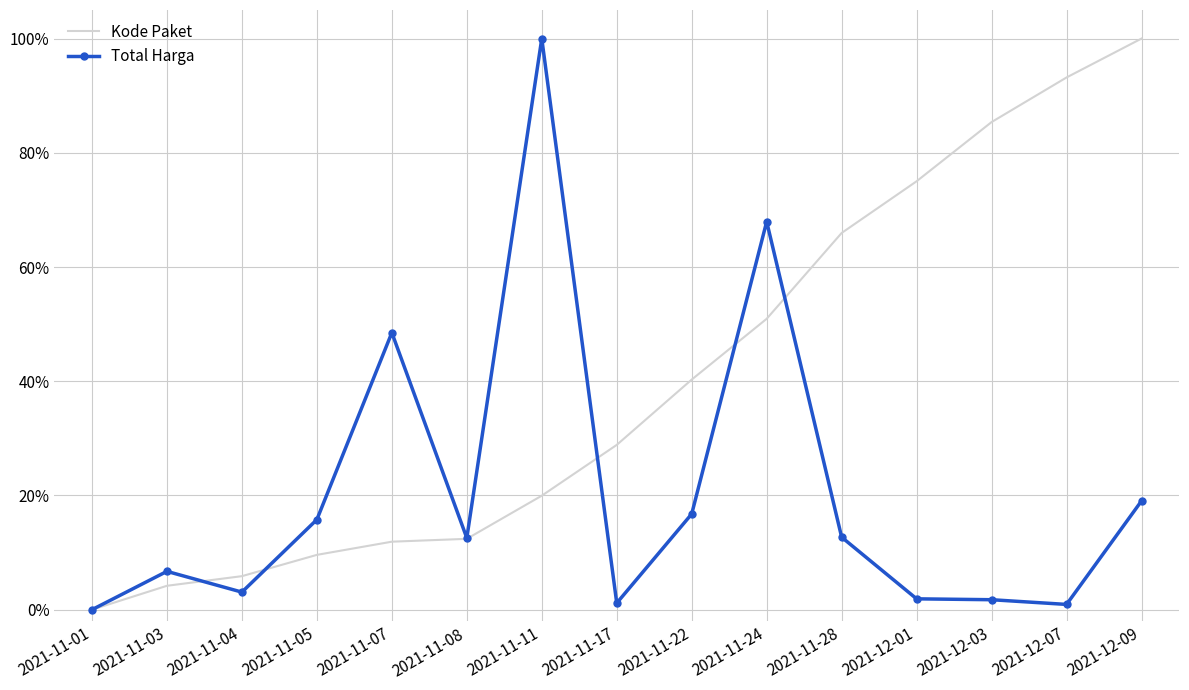

What are all the series names shown in the legend?

Kode Paket, Total Harga